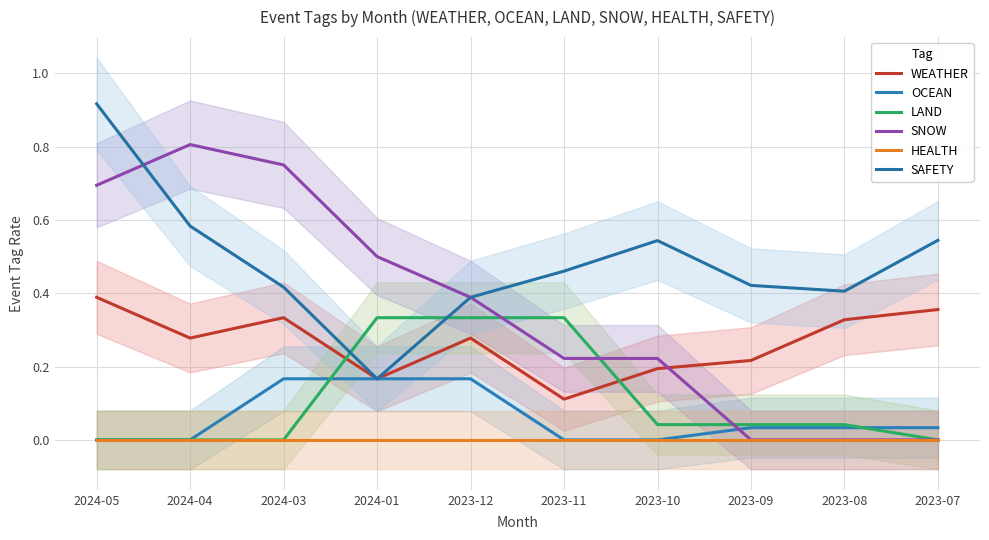

At which label is SNOW closest to 0?

2023-09